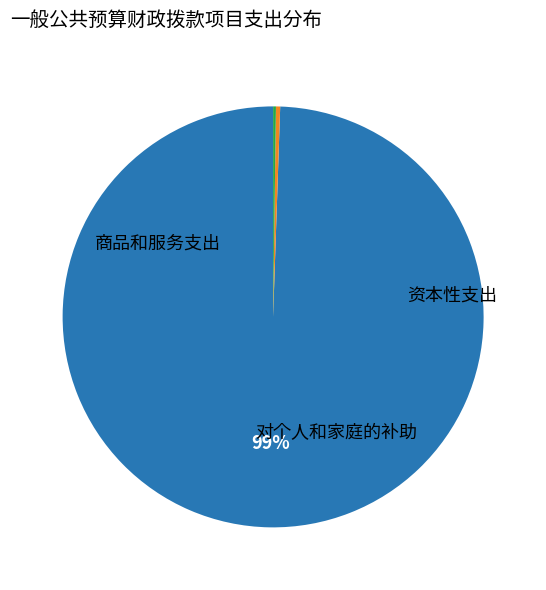

To the nearest percent, what is the average slice percentage?

33%